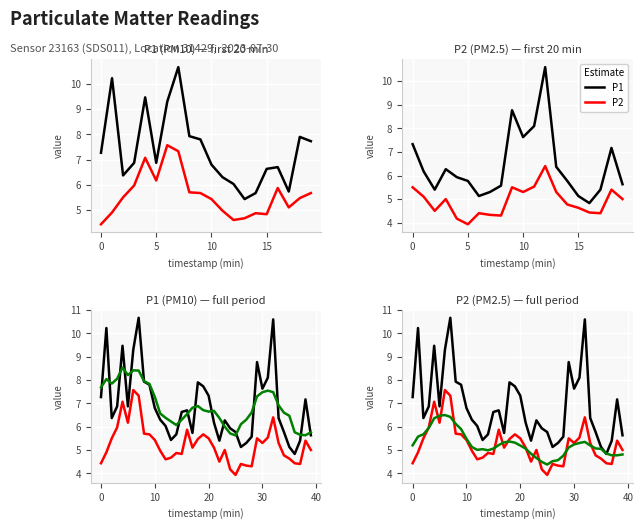

True or false: P2 and P1 trend cross at least once.

False